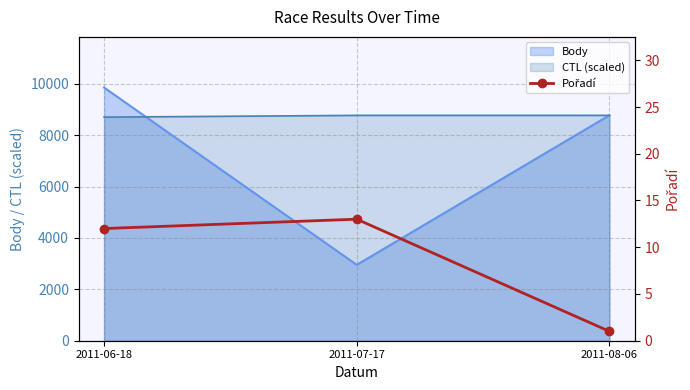

The chart shows a value of 12 at 2011-06-18. True or false?

True